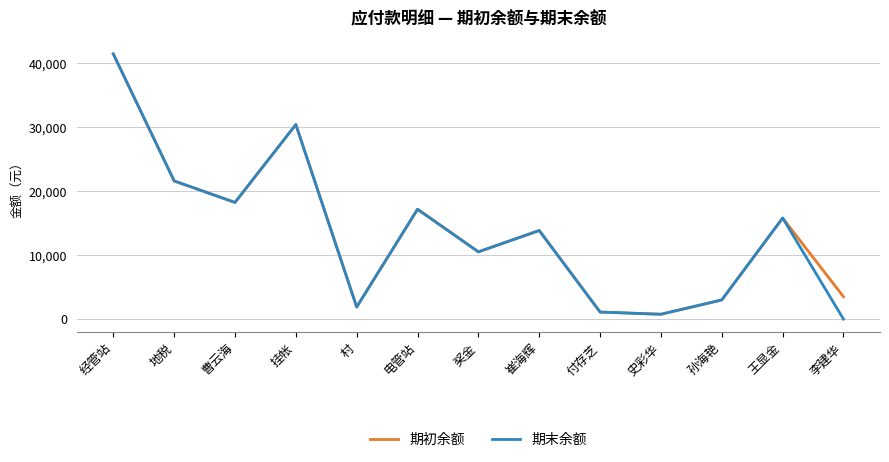

In 期初余额, how many points are higher than both neighbors (excluding endpoints)?

4